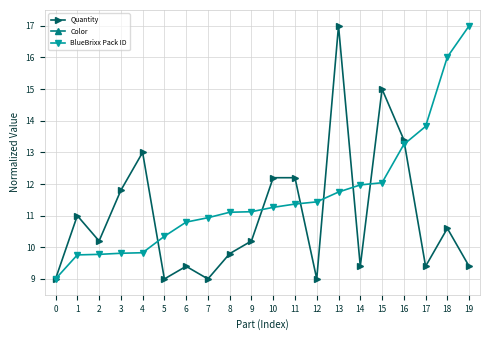

True or false: BlueBrixx Pack ID has more than 2 interior local peaks.

False